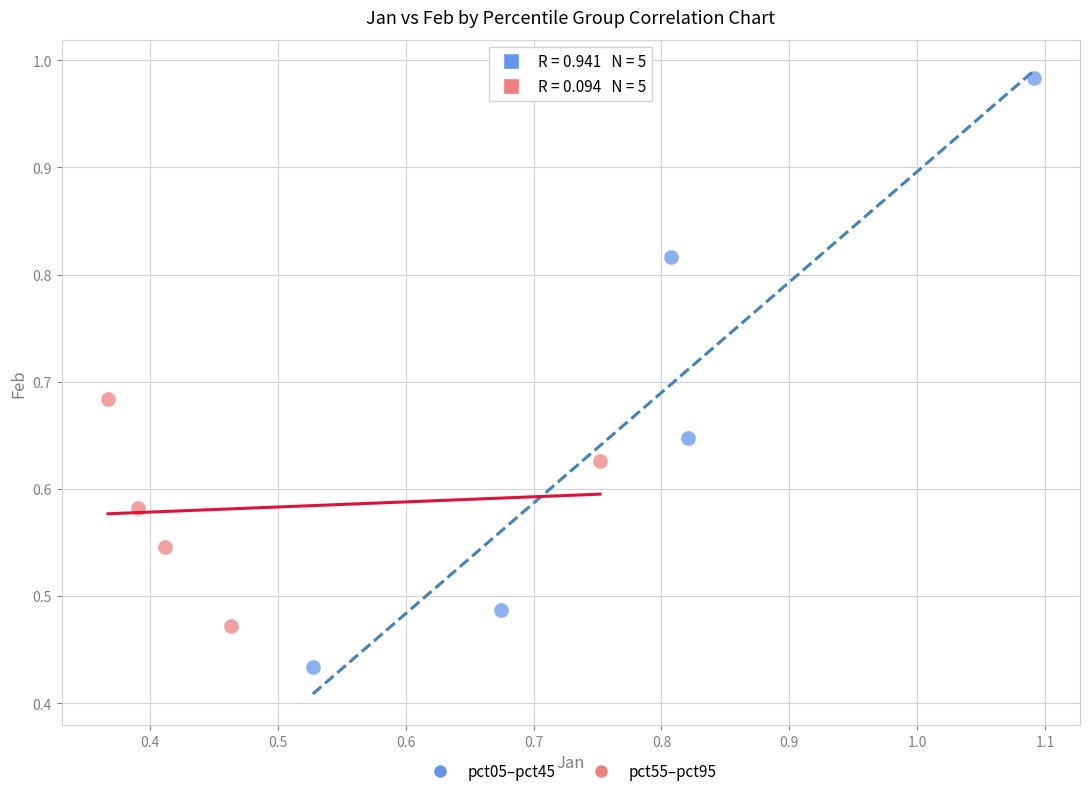

Which series contains the lowest Y value?

pct05–pct45